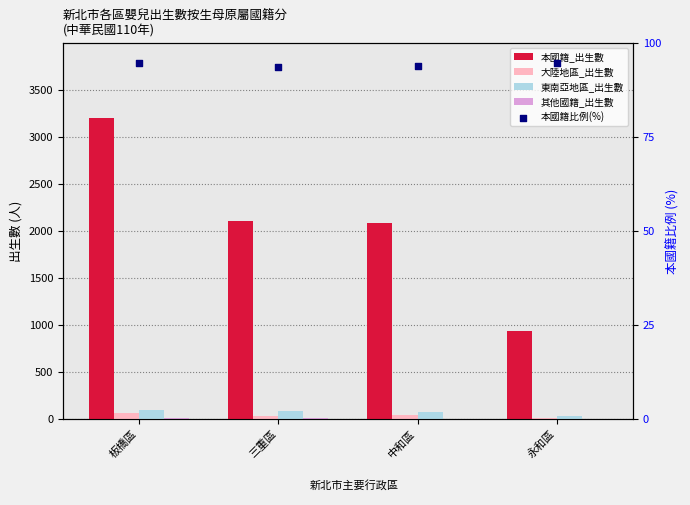

Which series reaches the maximum Y coordinate?

本國籍_出生數